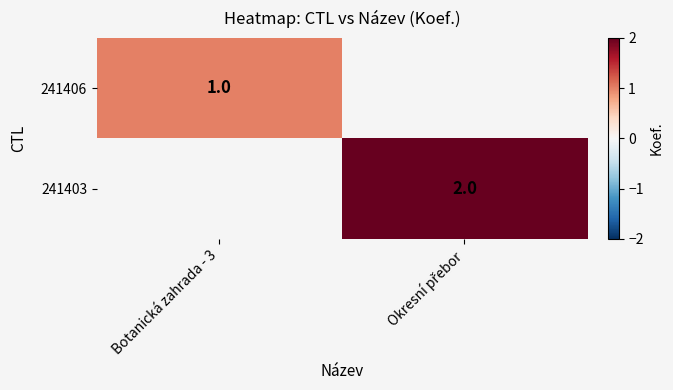

The value of 241406 at Botanická zahrada - 3 is 0. True or false?

False